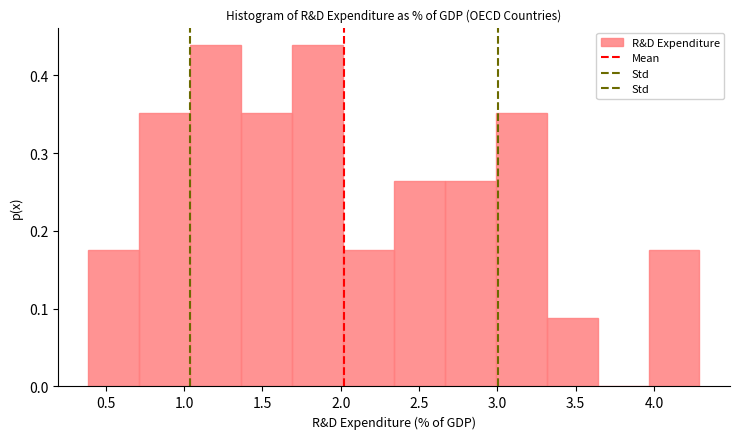

How tall is the bar that spans 1.365 to 1.690 on the x-axis? Neither the bar edges nor the heights are printed on the chart, so give them approximately, as read against the axes.

0.35